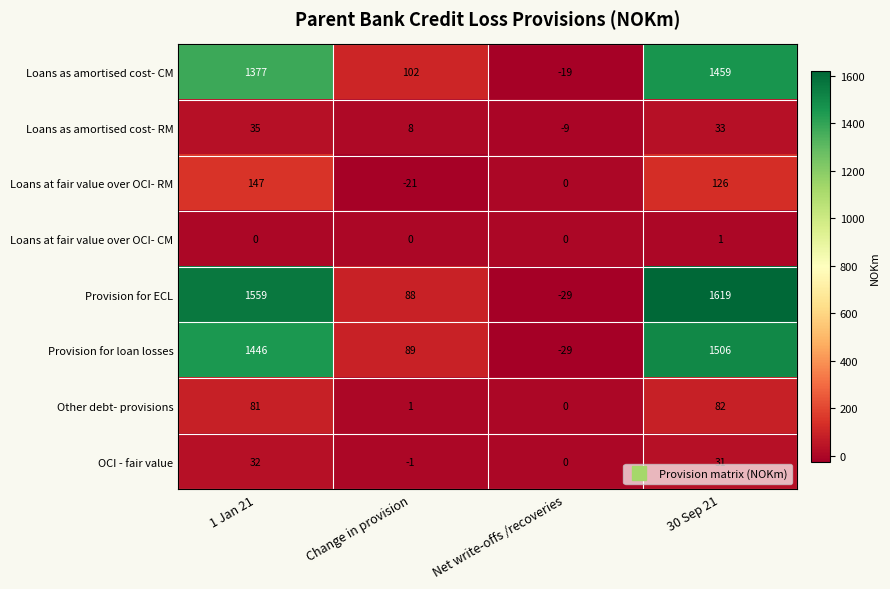

What is the smallest value displayed?

-29